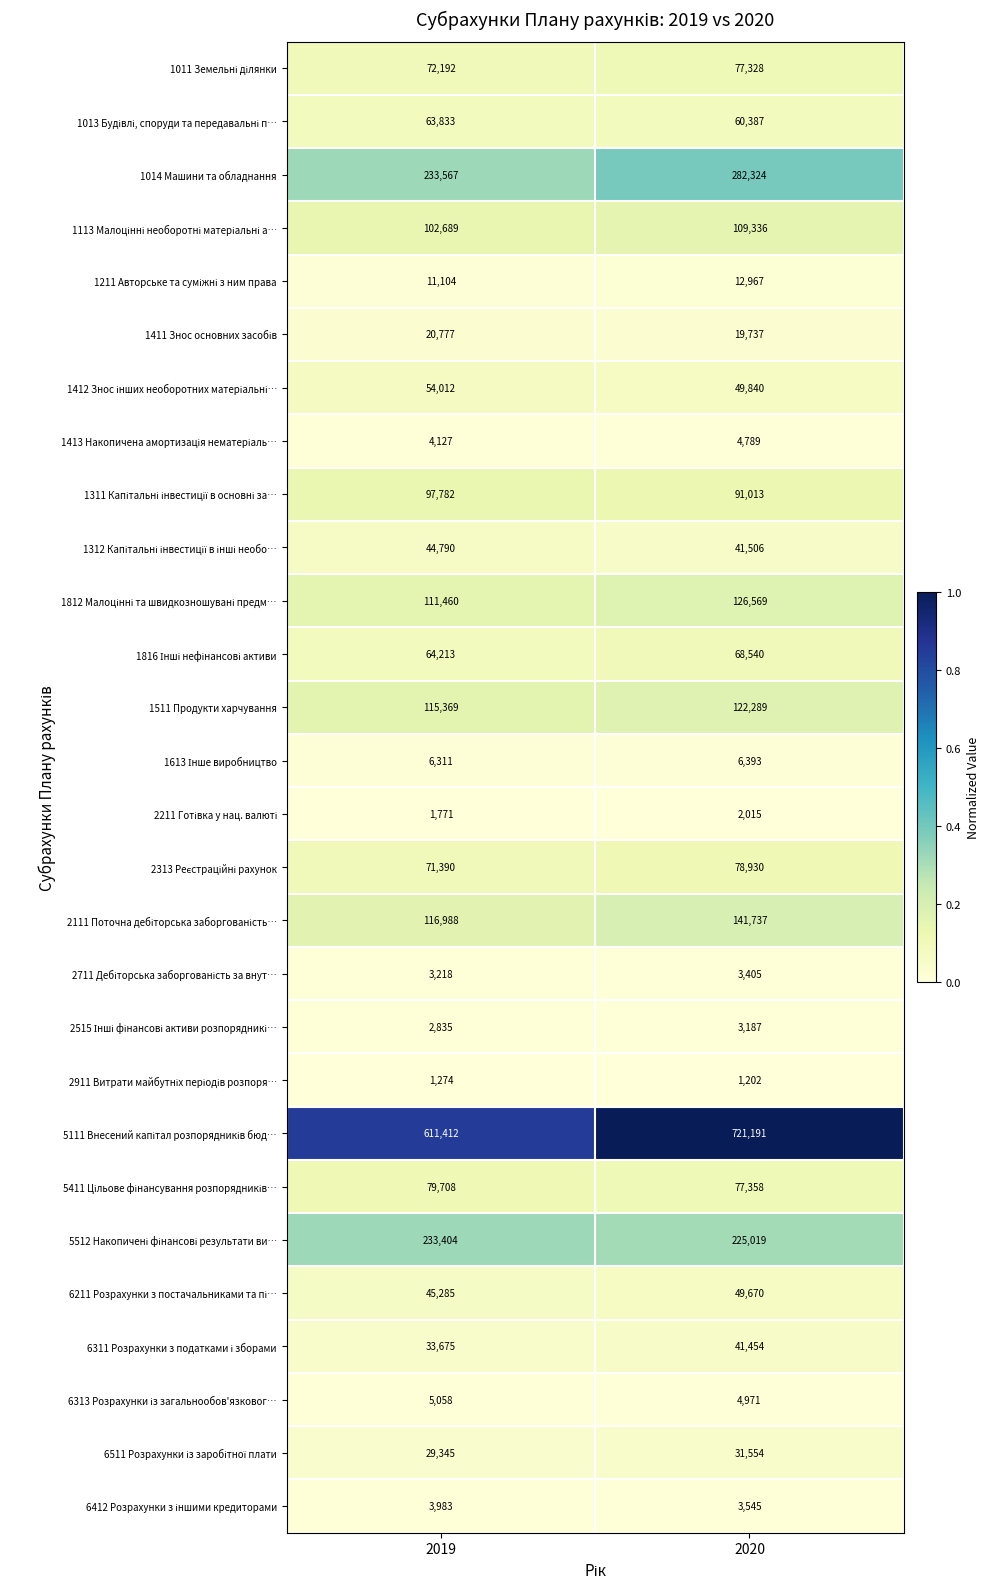

What is the minimum value shown in the chart?

1202